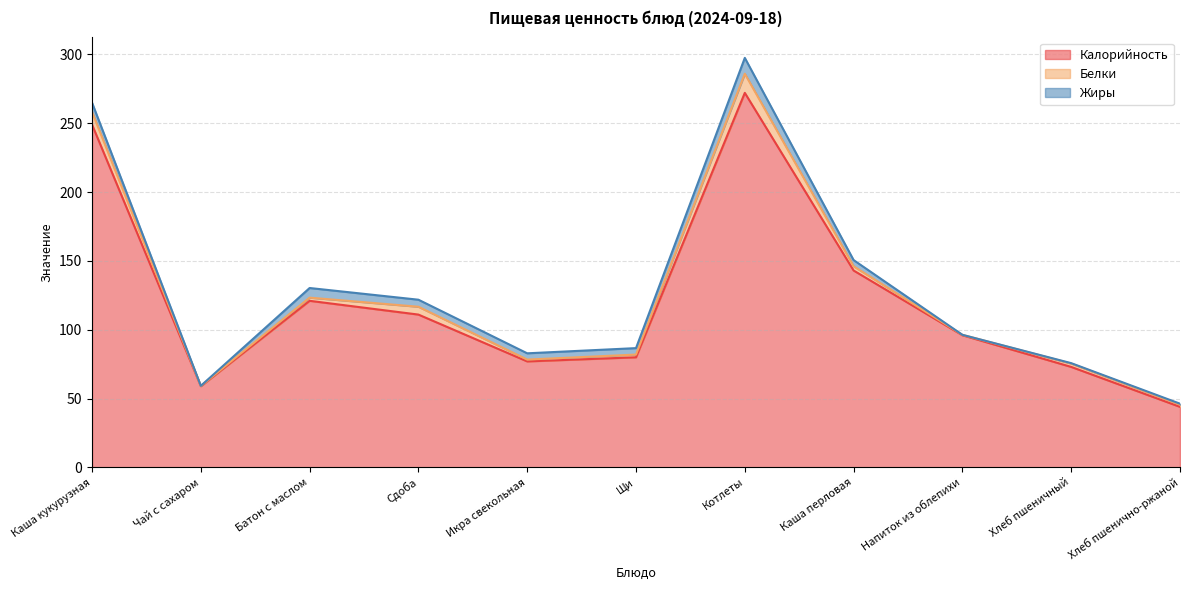

Is the value of Жиры at Щи greater than the value of Белки at Каша перловая?

Yes